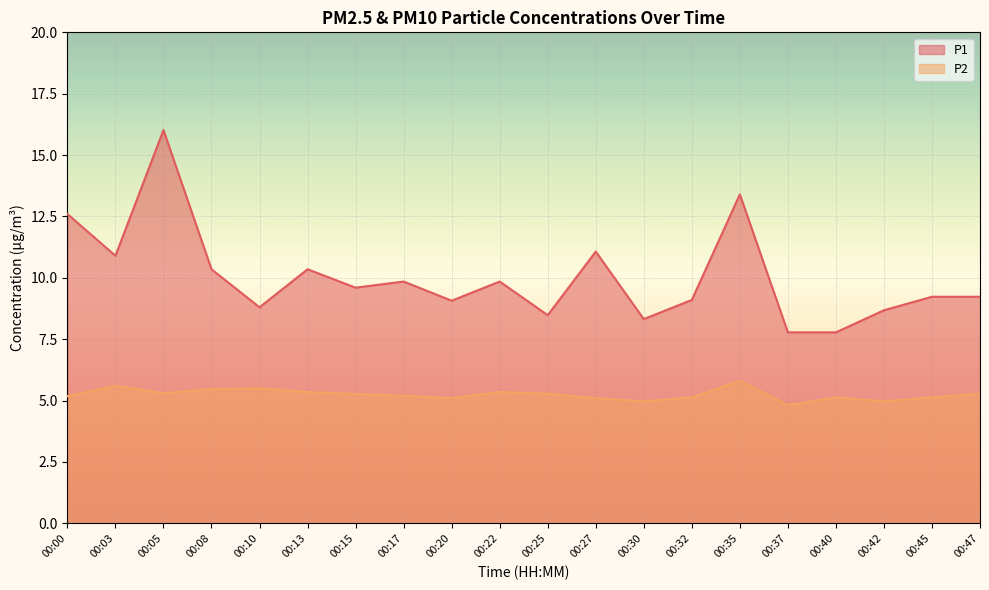

Which series has the largest total across all categories?

P1